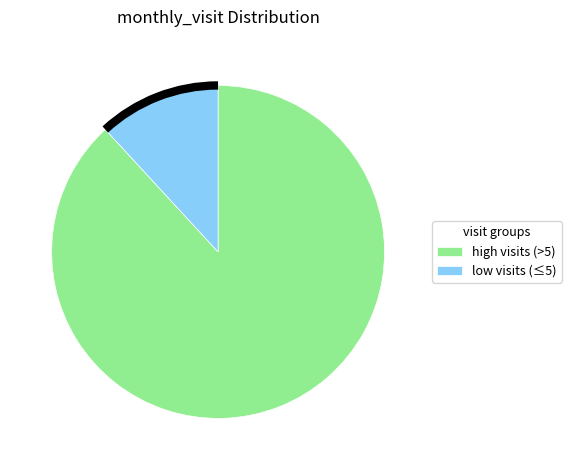

Does low visits (≤5) account for over 50% of the chart?

No